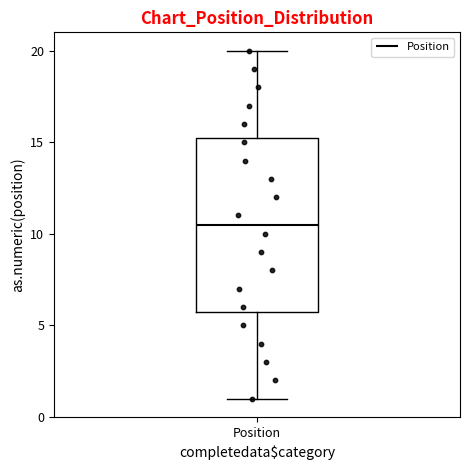

Where does the median line of the box for Position sit on the y-axis? The values are not printed on the chart, so give them approximately, as read against the axis.

10.5